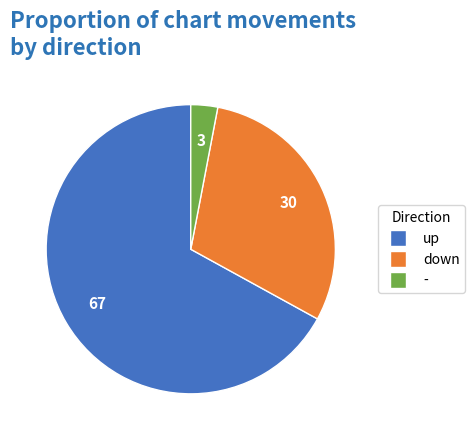

Which slice is the smallest?

-